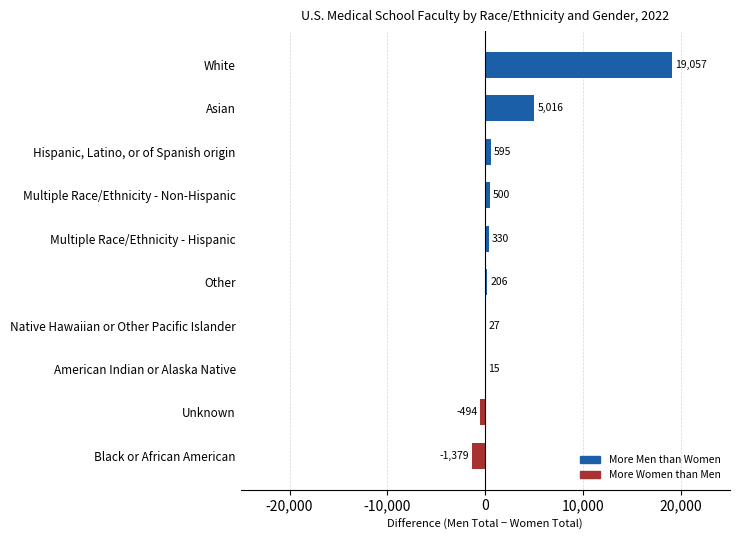

Reading bottom to top, list all the values displayed in this chart.

Black or African American=-1379	Unknown=-494	American Indian or Alaska Native=15	Native Hawaiian or Other Pacific Islander=27	Other=206	Multiple Race/Ethnicity - Hispanic=330	Multiple Race/Ethnicity - Non-Hispanic=500	Hispanic, Latino, or of Spanish origin=595	Asian=5016	White=19057